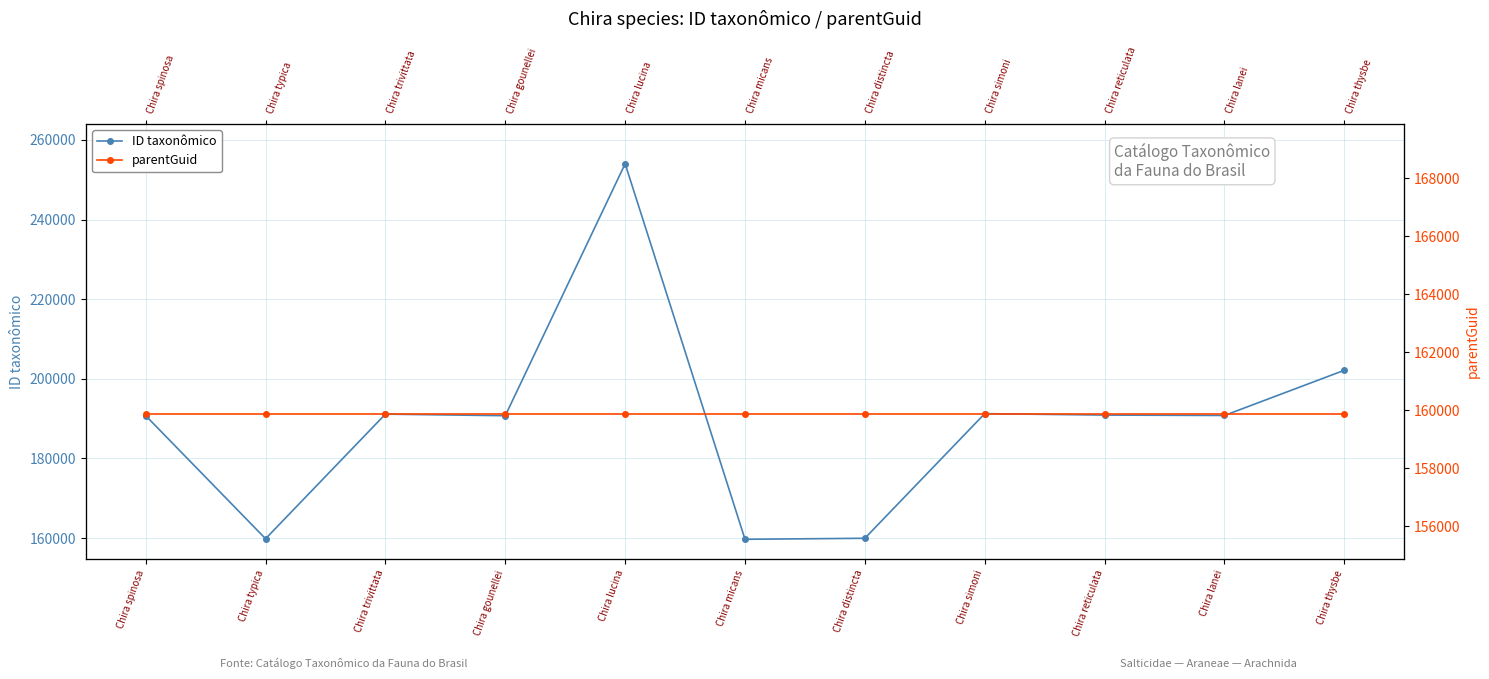

Rank the series by their average value, from lowest to highest.

parentGuid, ID taxonômico